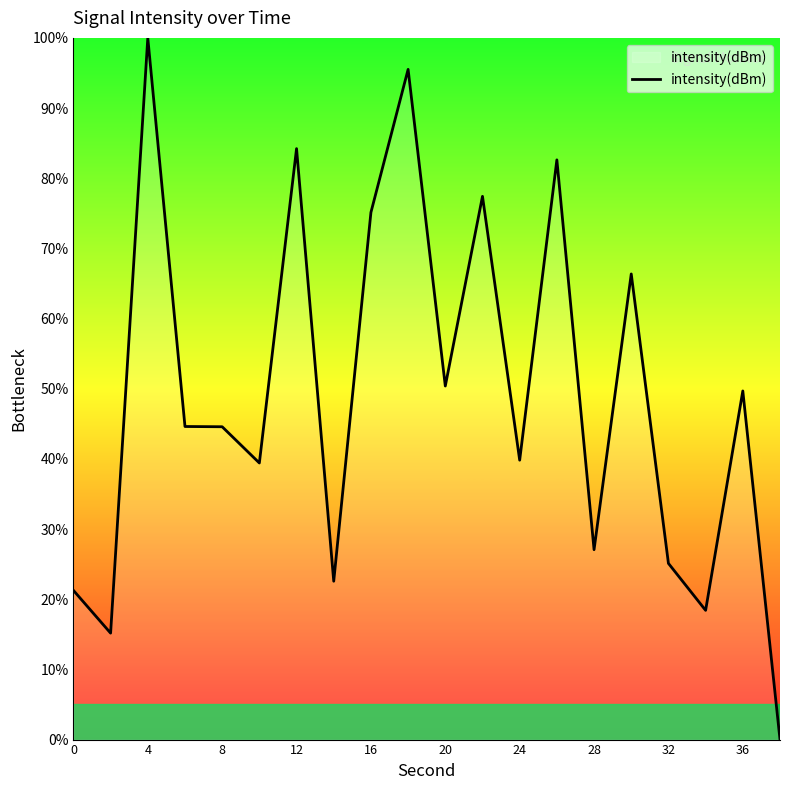

What is the difference between the maximum and minimum values?

100.0